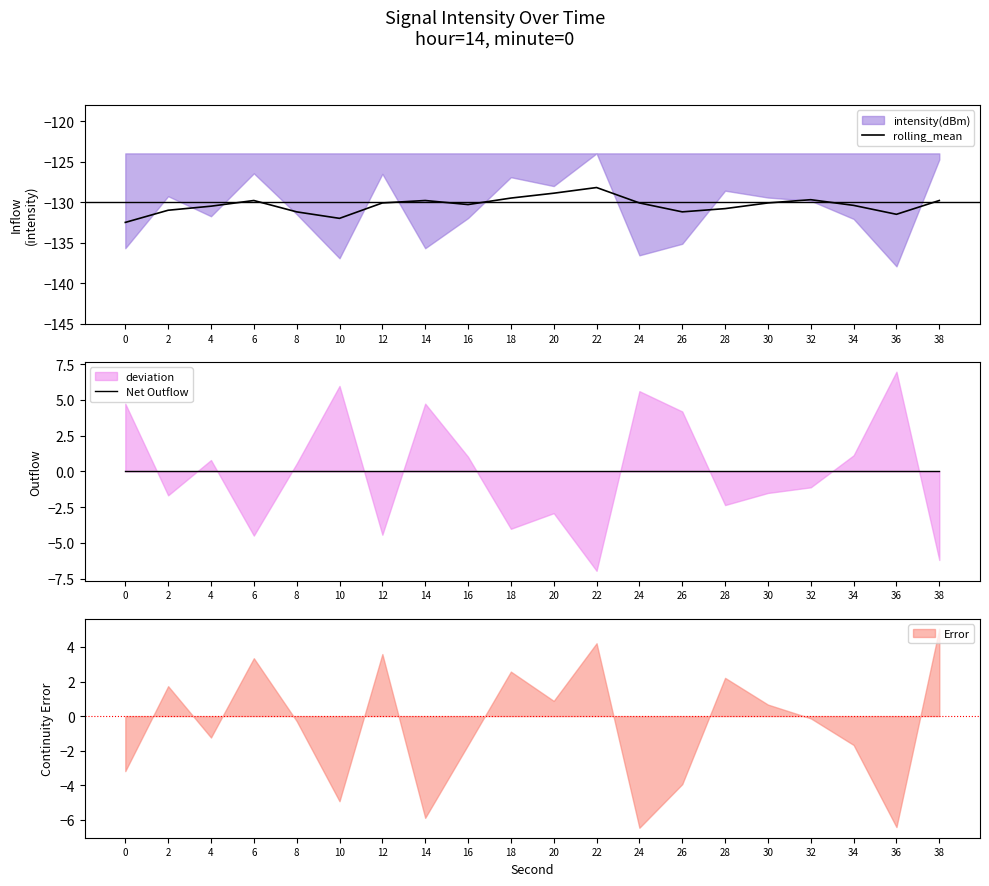

Rank the series at 4 from lowest to highest value.

rolling_mean, Net Outflow